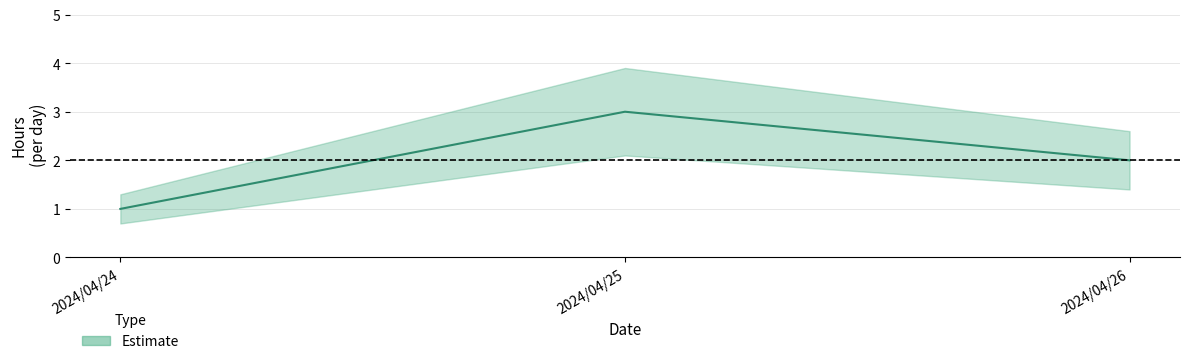

What is the value of the 1st point from the left?

1